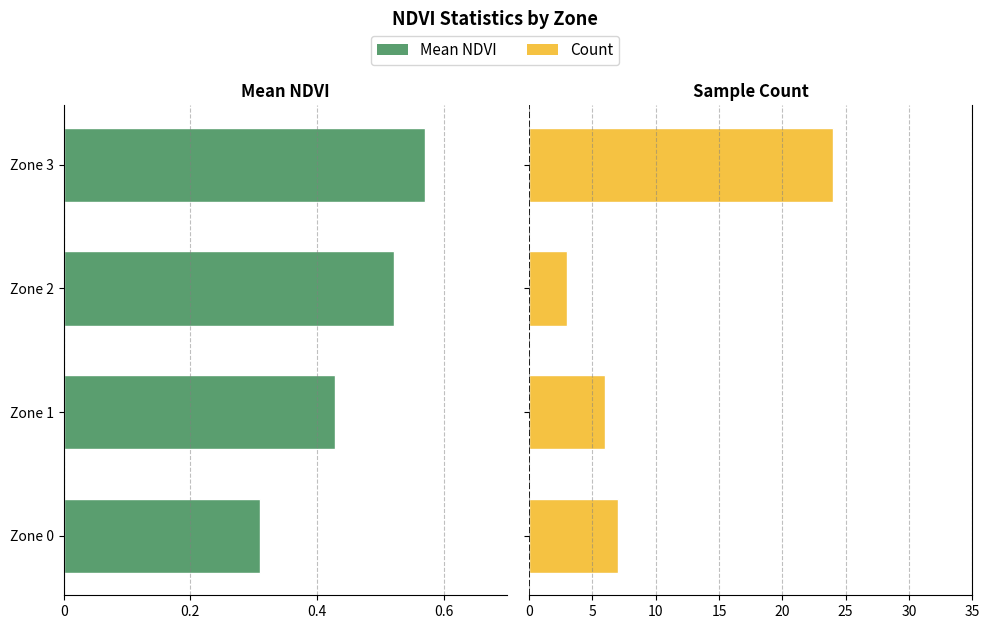

Count the number of categories in the chart.

4